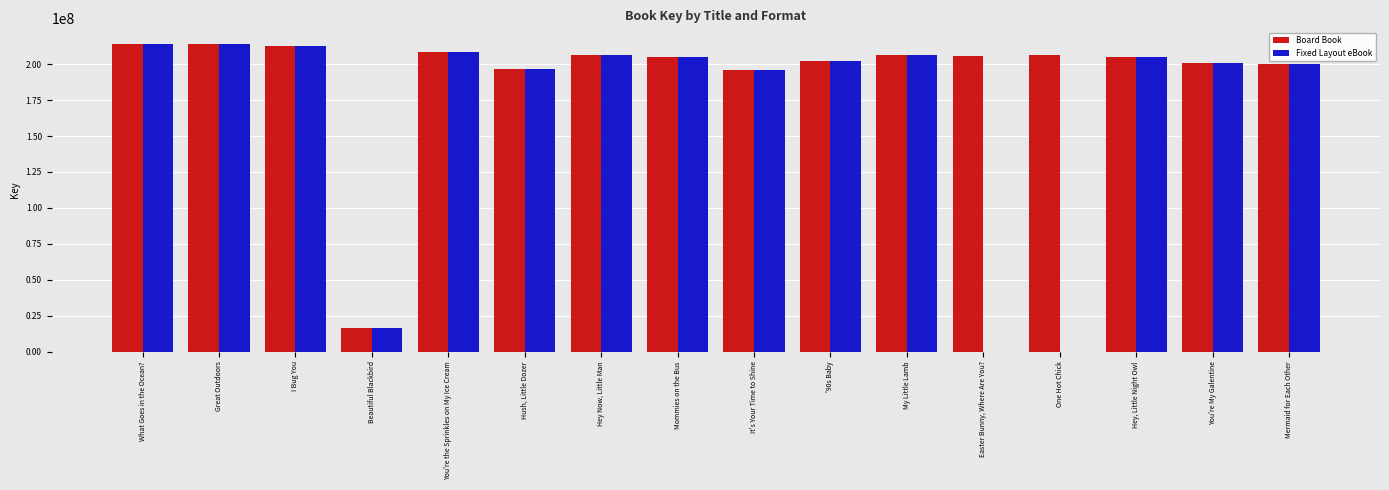

The Board Book series shows 196552743 at Hush, Little Dozer. True or false?

True